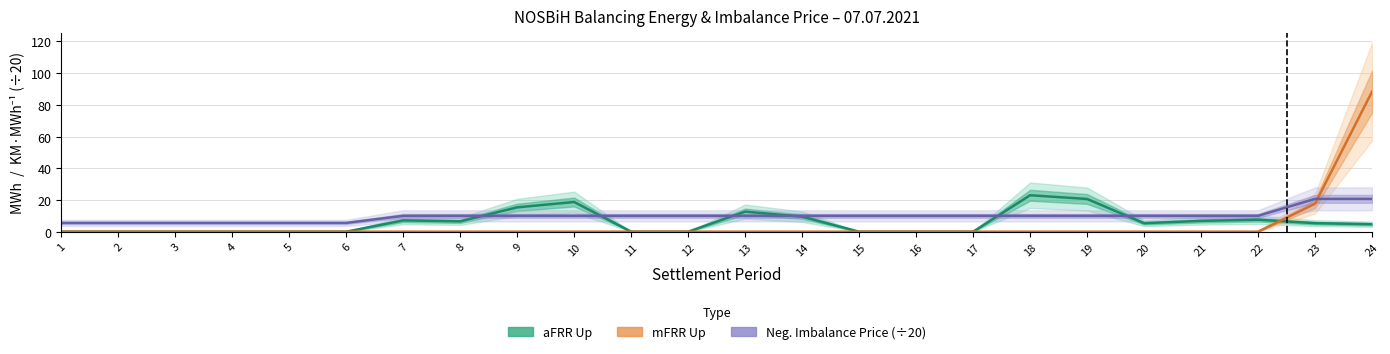

The mFRR Up series shows 0.0 at 13. True or false?

True